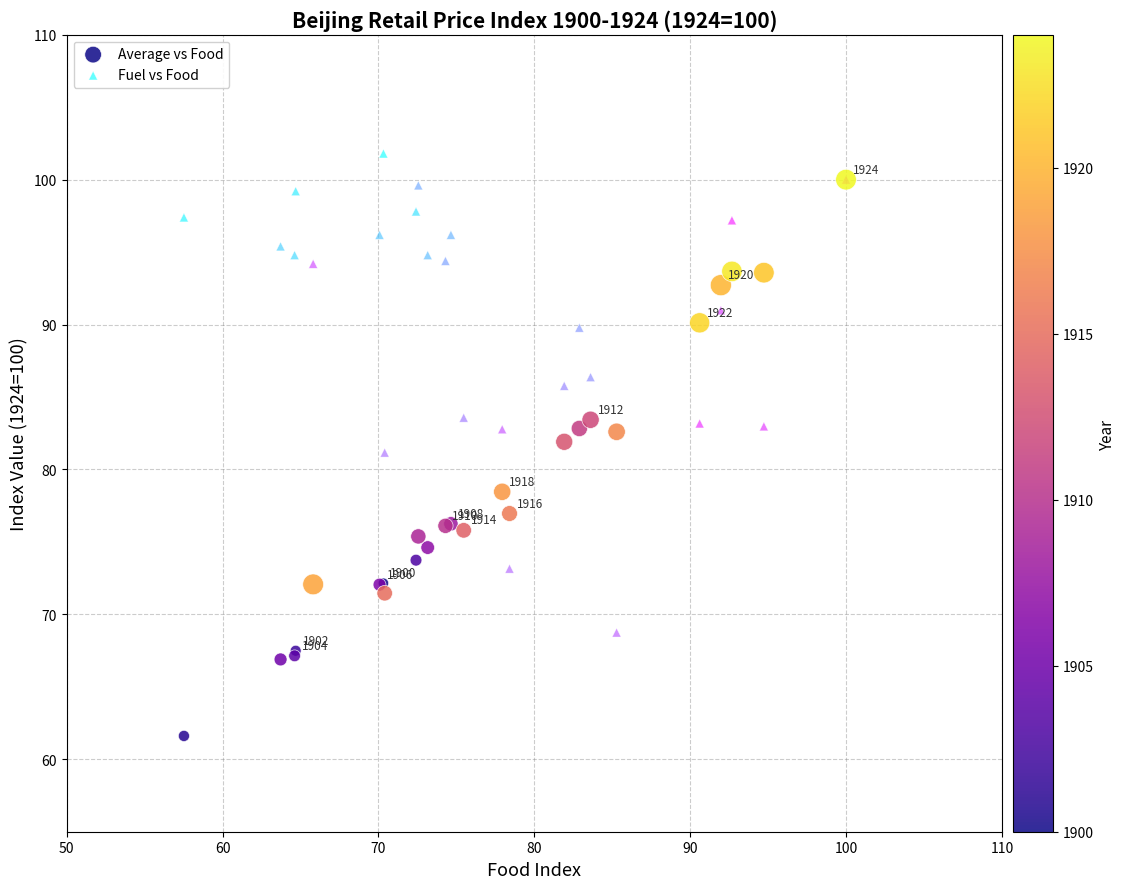

In the Fuel vs Food series, what Y value is closest to 85?

85.8